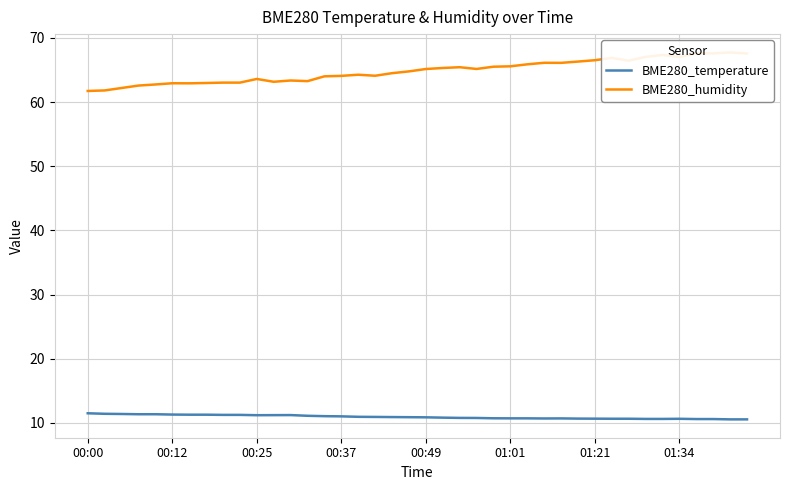

Where is BME280_humidity nearest to the value 64?

14